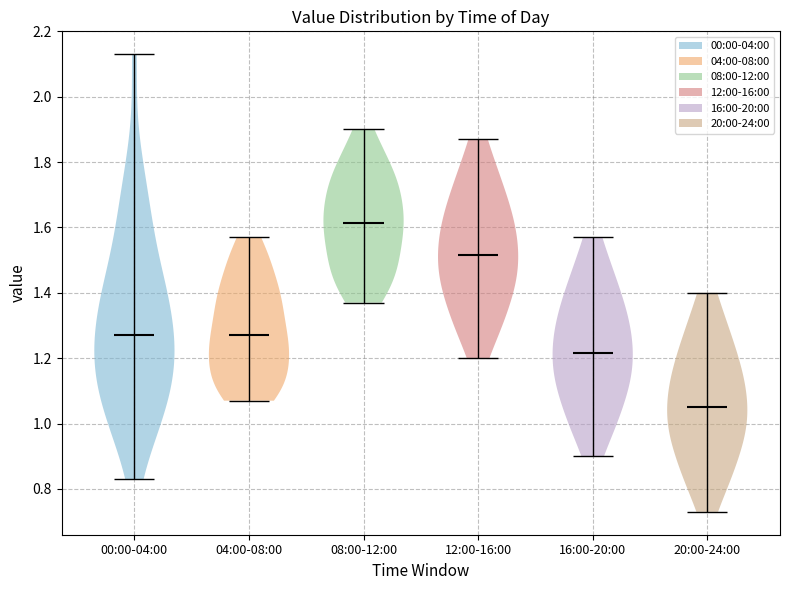

Which violin has the lowest median line?

20:00-24:00